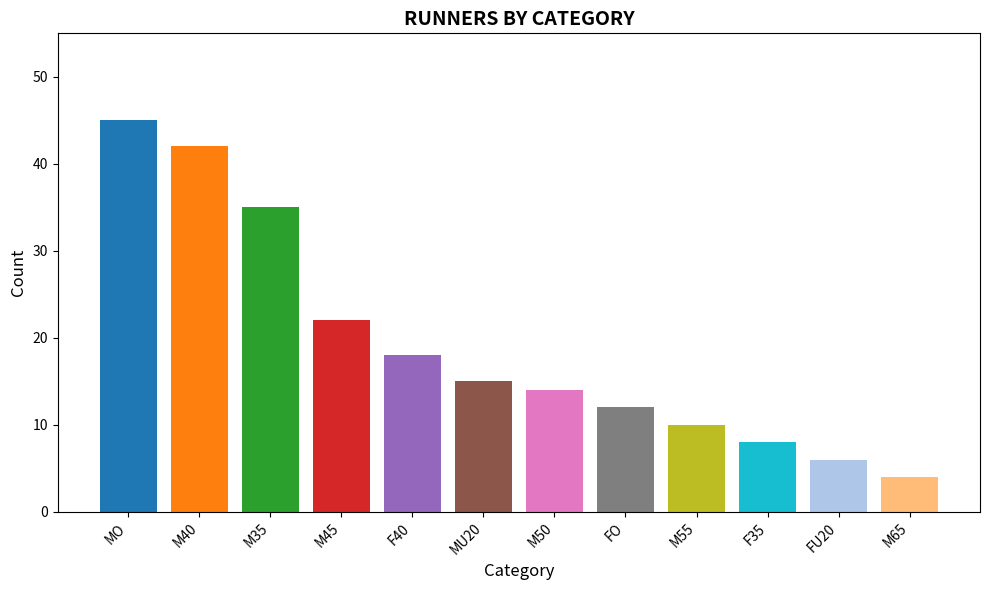

What is the minimum value shown in the chart?

4